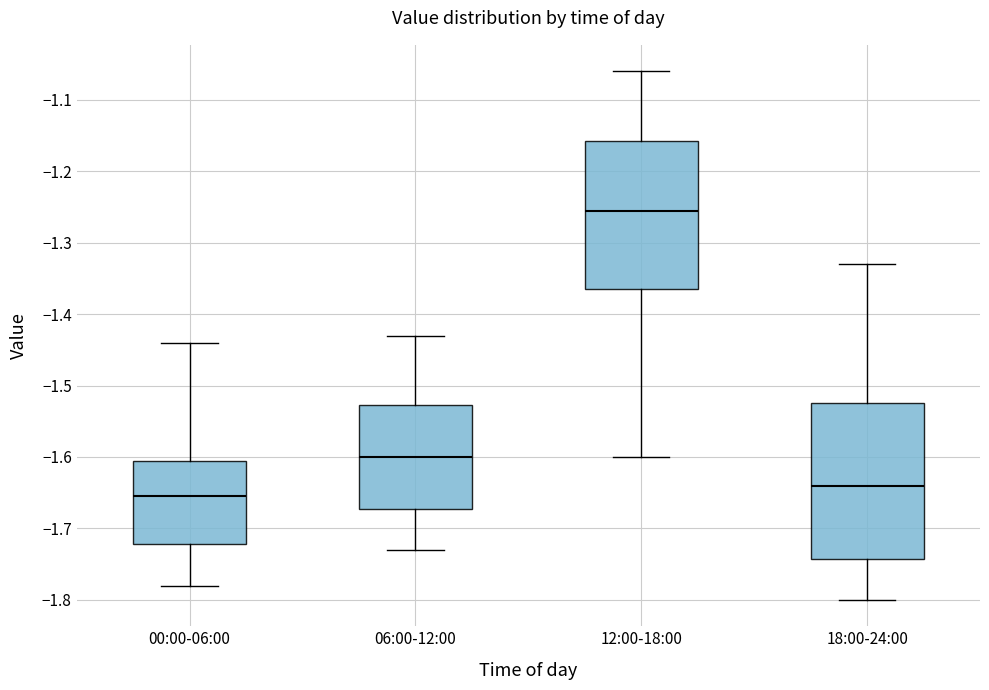

Which box is the tallest, from its lower edge to its upper edge?

18:00-24:00